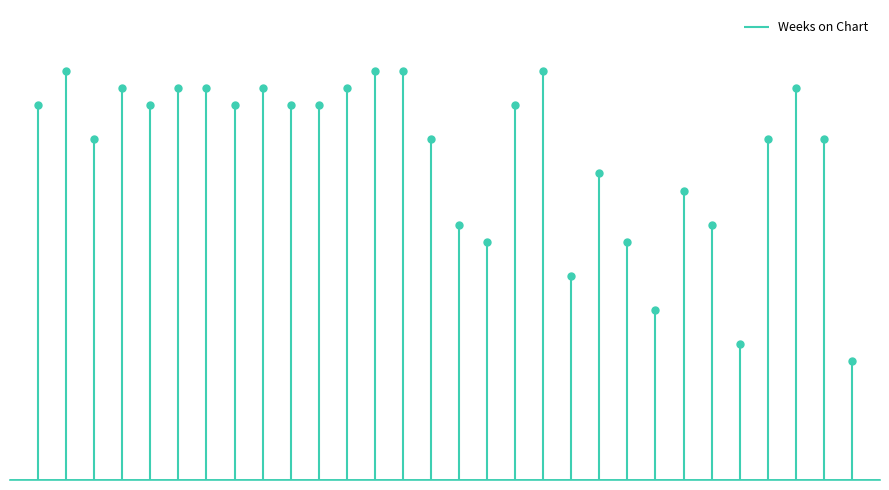

What is the sum of all values?

576